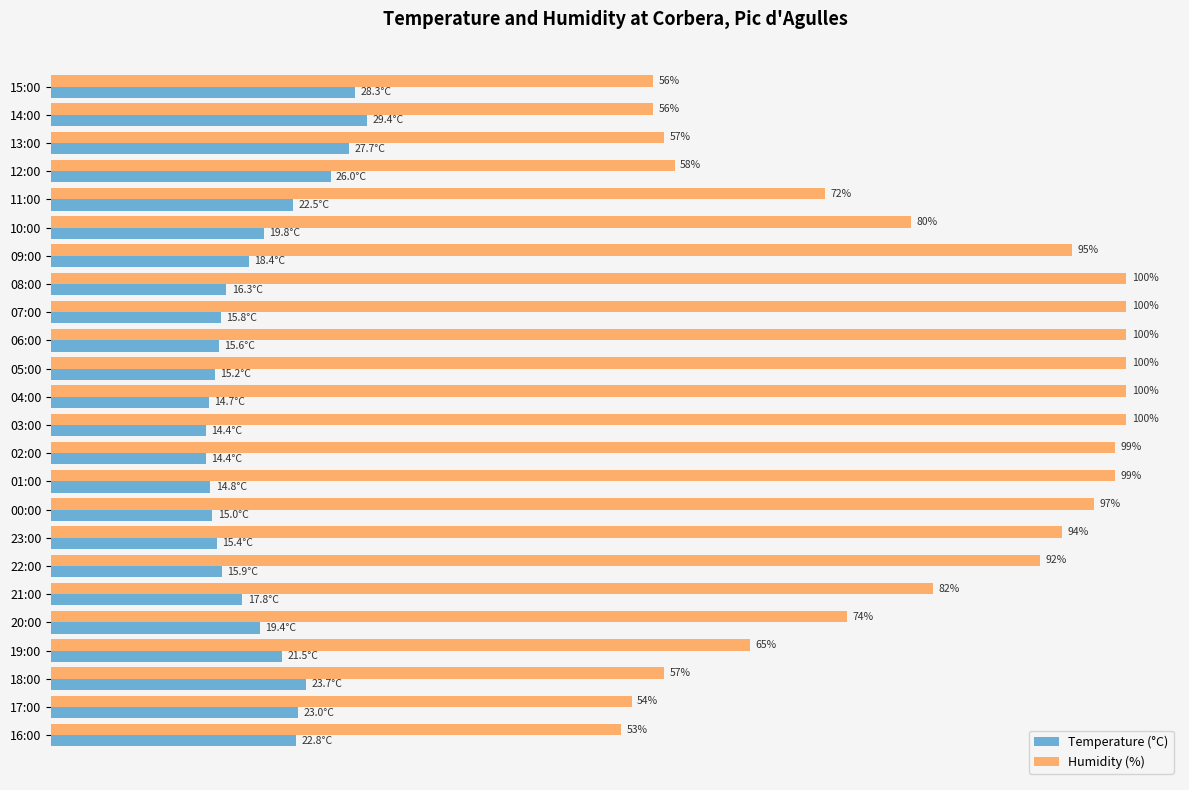

Which category has the highest value in the Temperature (°C) series?

14:00